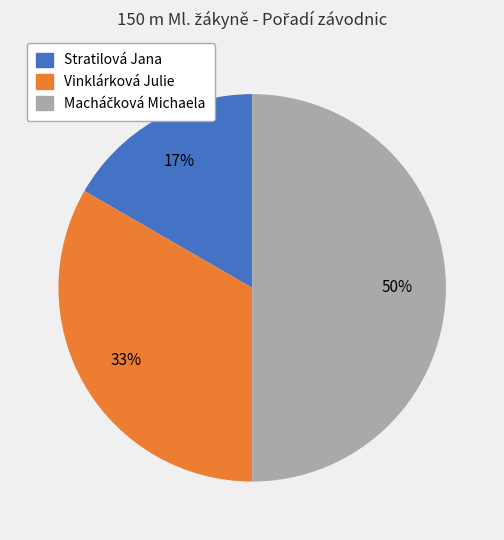

True or false: Stratilová Jana accounts for 26% of the total.

False